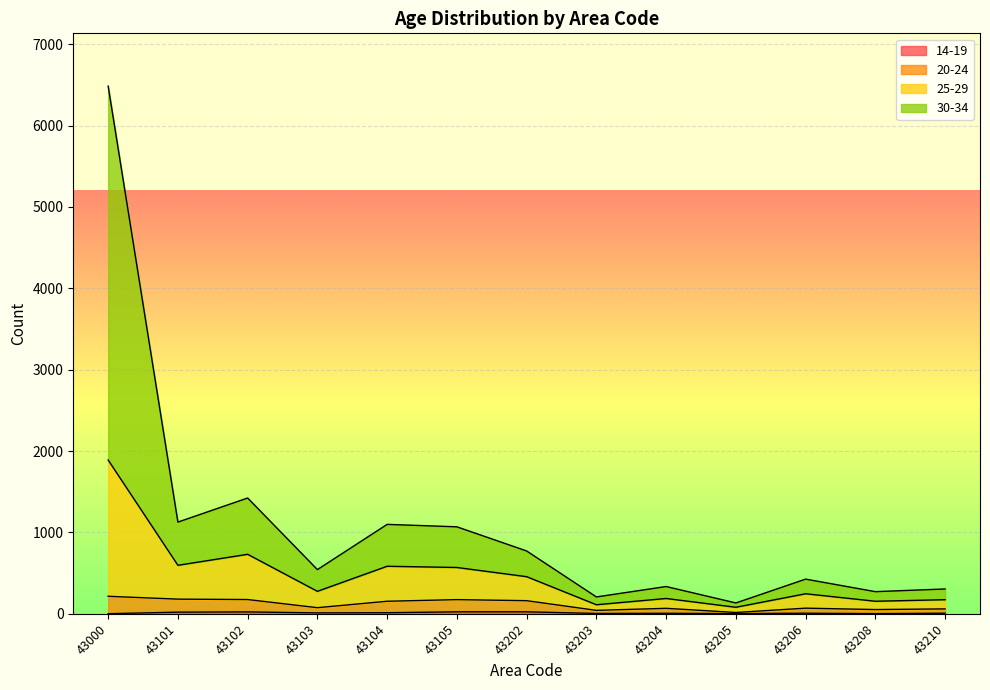

True or false: 14-19 has more than 1 interior local peaks.

True